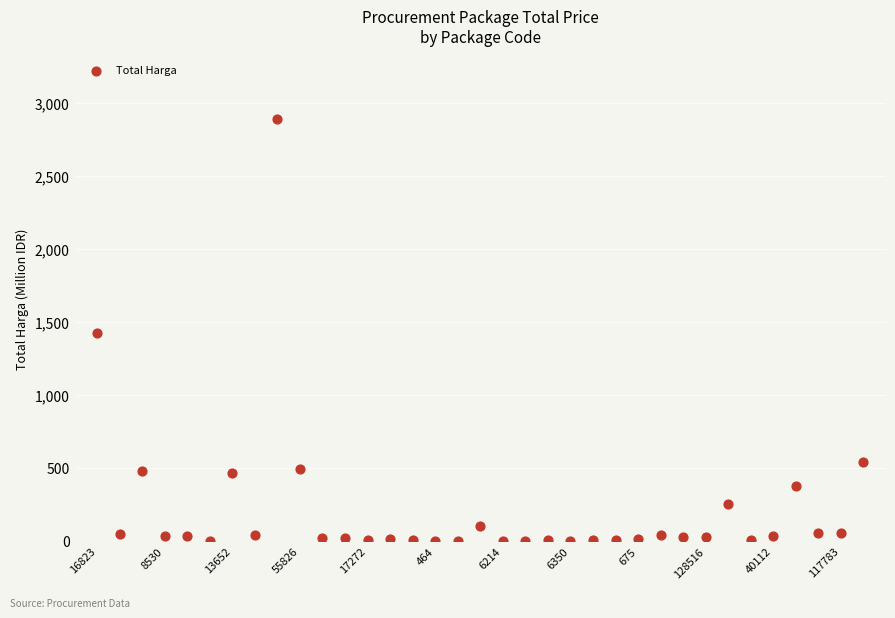

What is the range of Y values (max minus min)?

2892.0